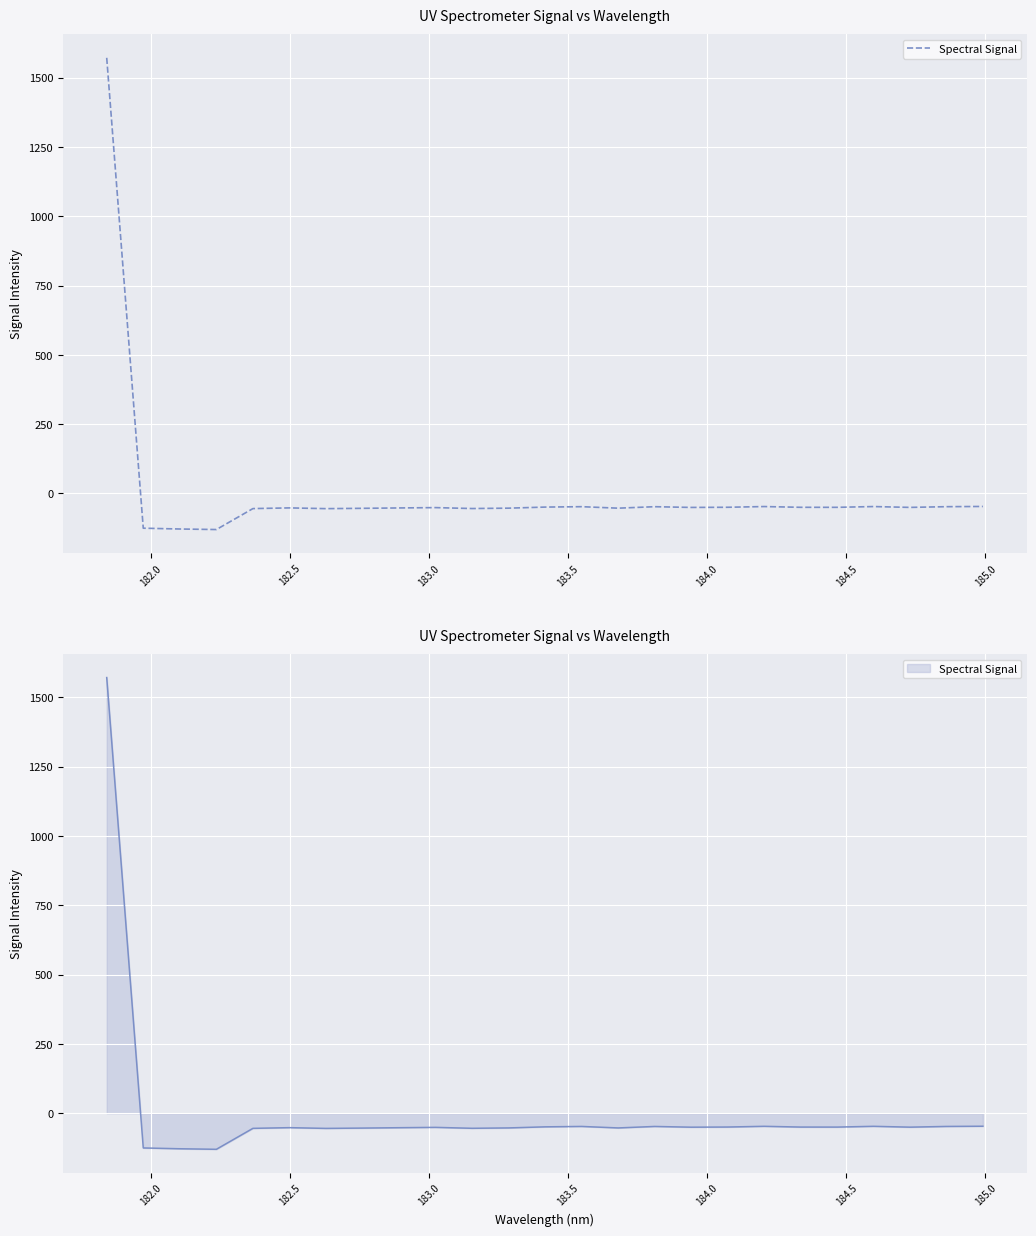

How many interior local peaks (higher than both neighbors) does the data have?

6